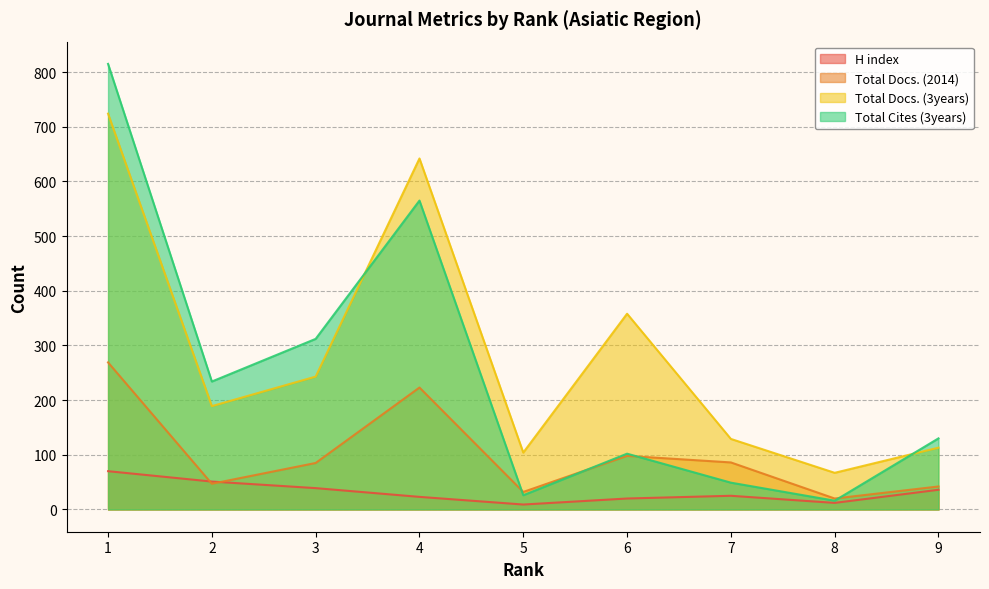

True or false: Total Docs. (3years) and Total Docs. (2014) cross at least once.

False